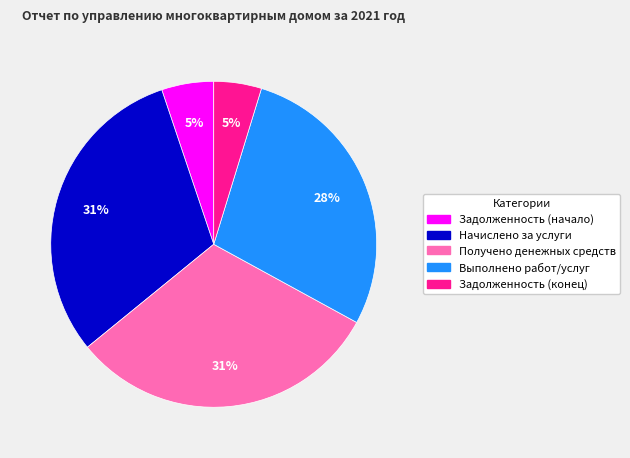

The Задолженность (конец) slice represents 5% of the pie. True or false?

True